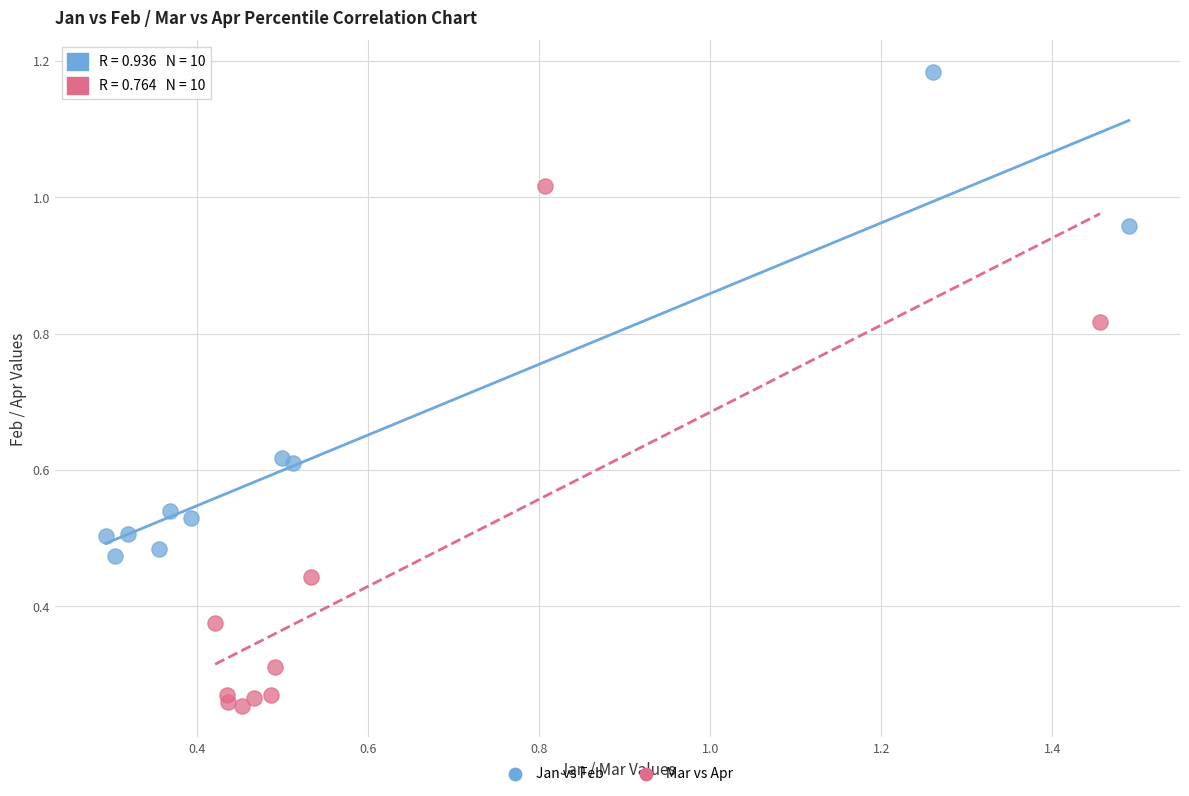

Which series contains the highest Y value?

Jan vs Feb